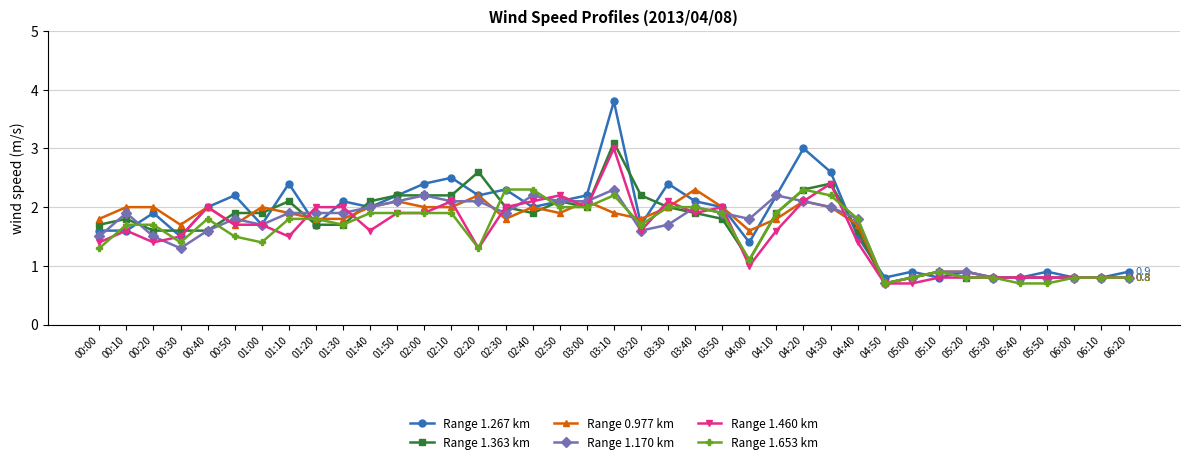

What is the minimum value for Range 1.170 km?

0.7